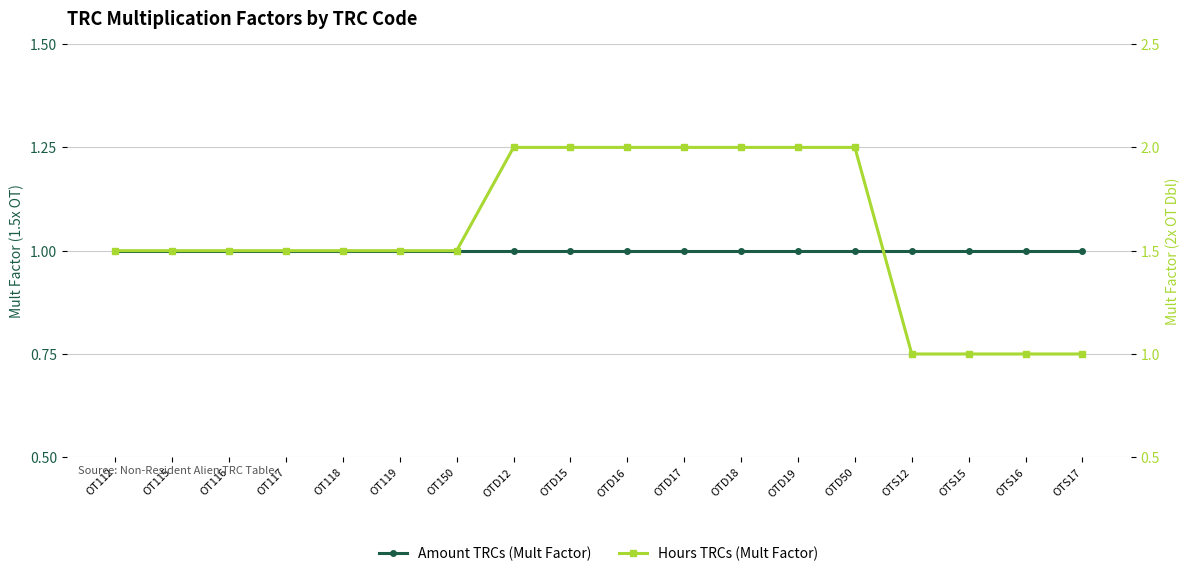

List the series in order of their peak value, highest first.

Hours TRCs (Mult Factor), Amount TRCs (Mult Factor)